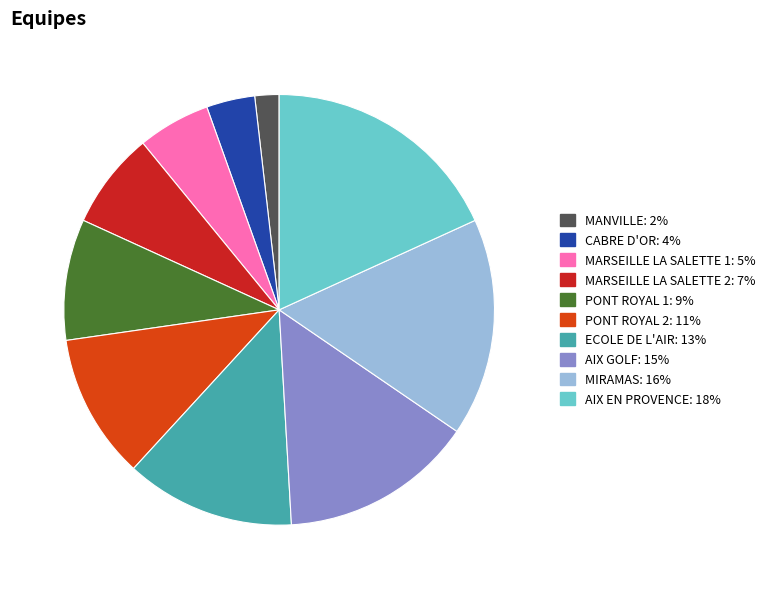

Does MARSEILLE LA SALETTE 1 account for over 50% of the chart?

No